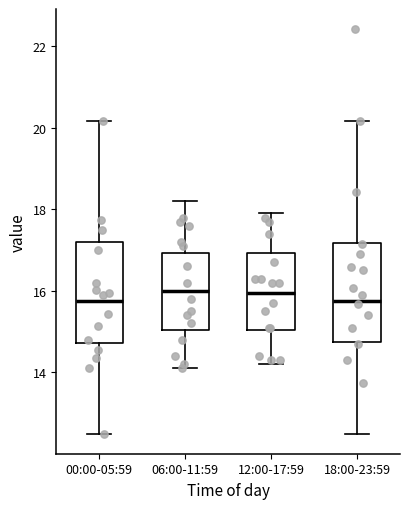

Where does the lower whisker of the box for 12:00-17:59 end on the y-axis? The values are not printed on the chart, so give them approximately, as read against the axis.

14.2